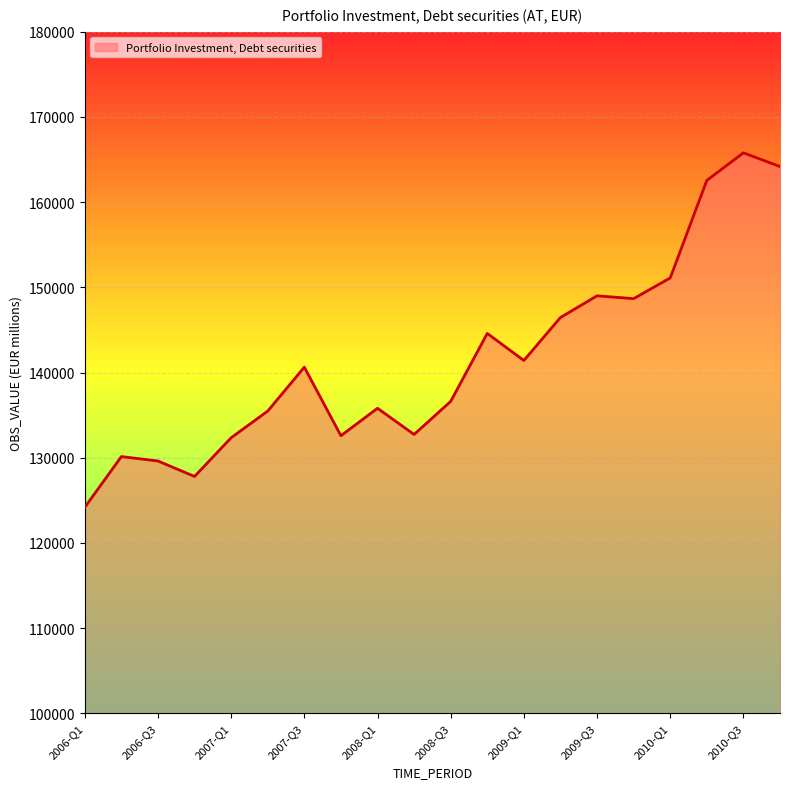

What is the minimum value shown in the chart?

124174